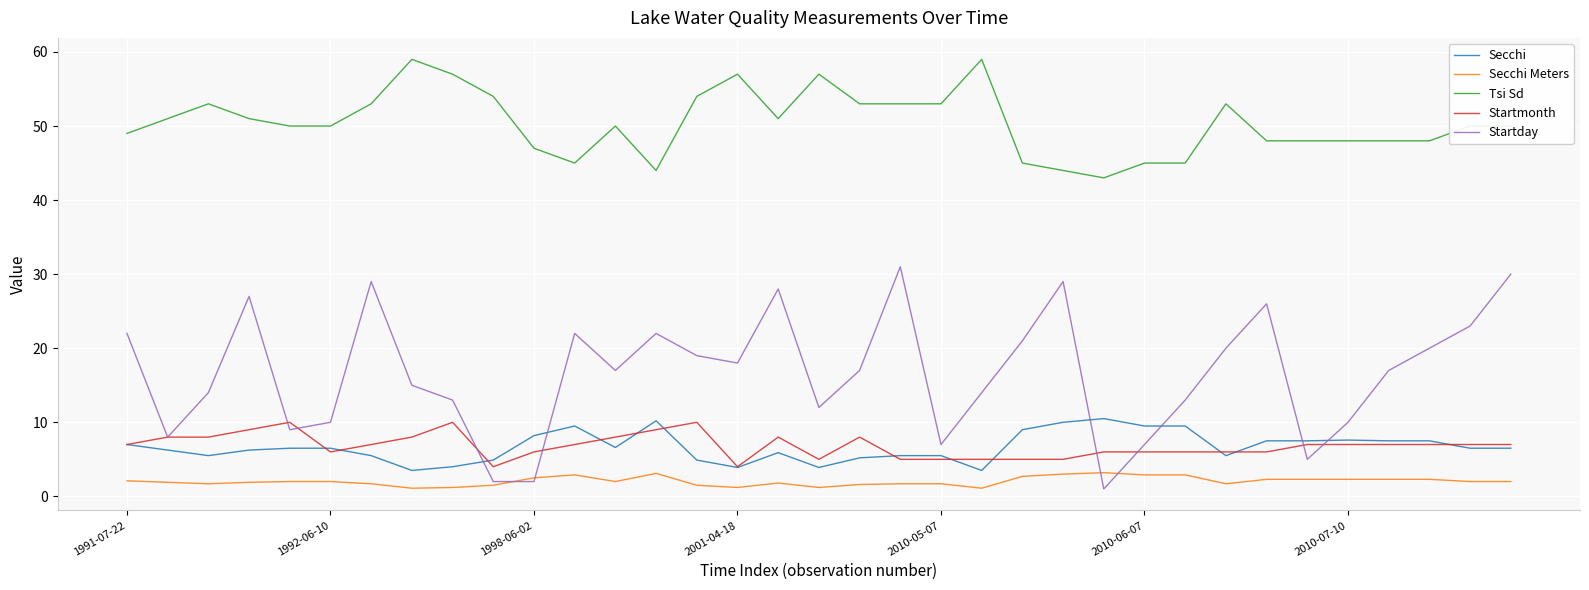

What is the lowest value of the Tsi Sd series?

43.0